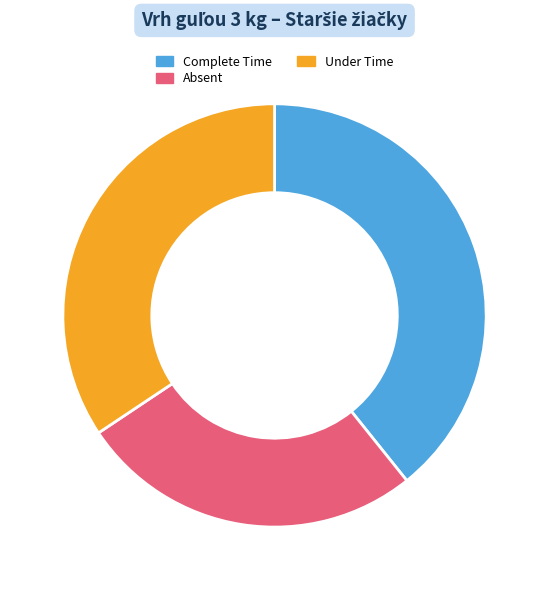

The Complete Time slice represents 39% of the pie. True or false?

True